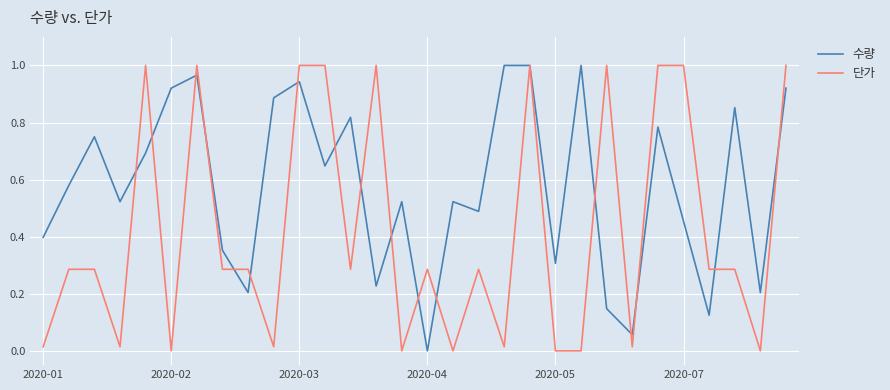

Rank the series by their average value, from lowest to highest.

단가, 수량